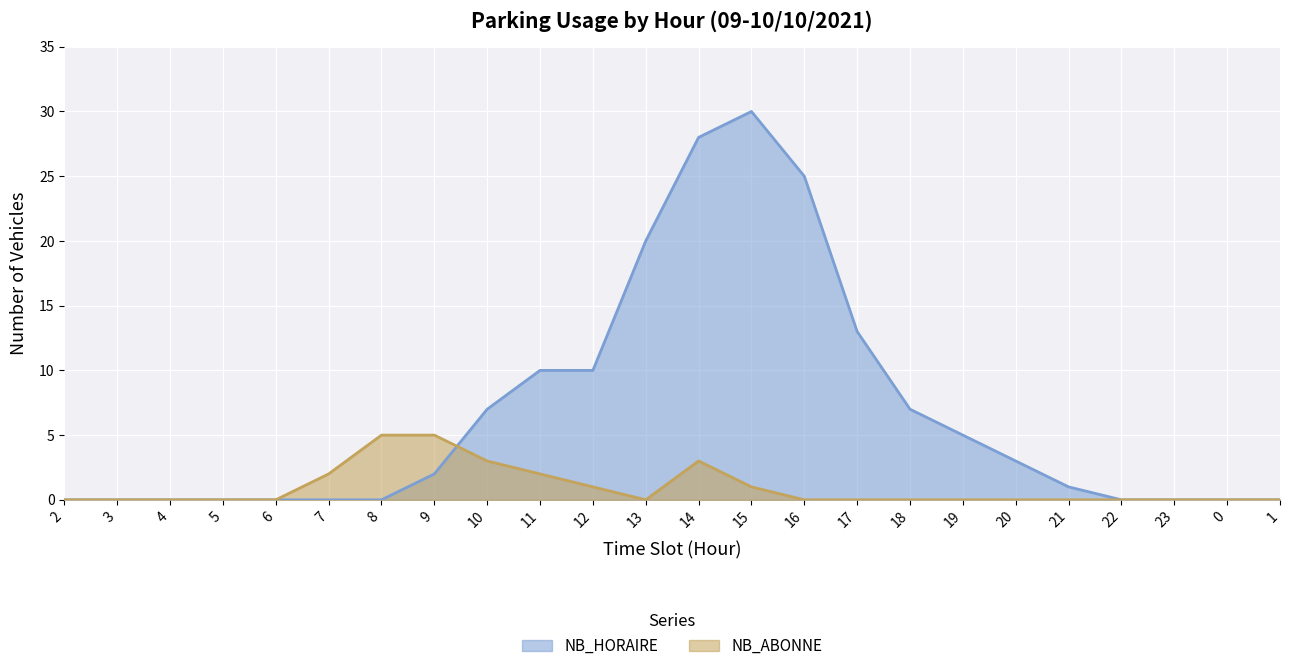

What is the difference between the second highest and minimum values in the NB_HORAIRE series?

28